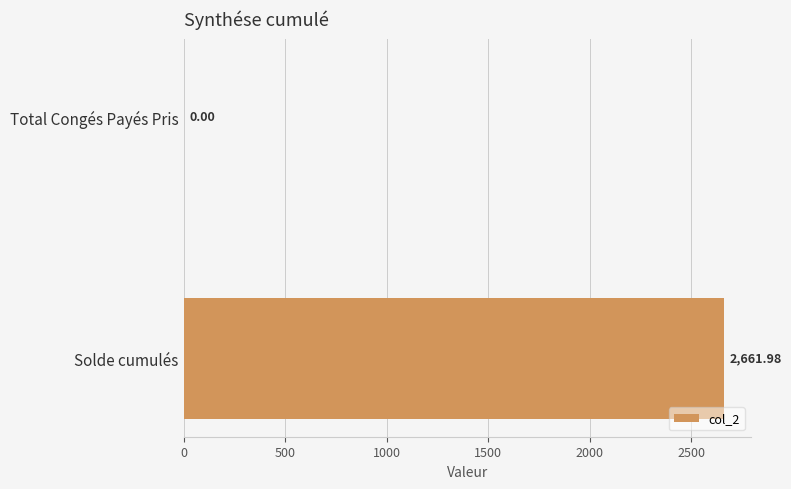

Between Total Congés Payés Pris and Solde cumulés, which is larger?

Solde cumulés